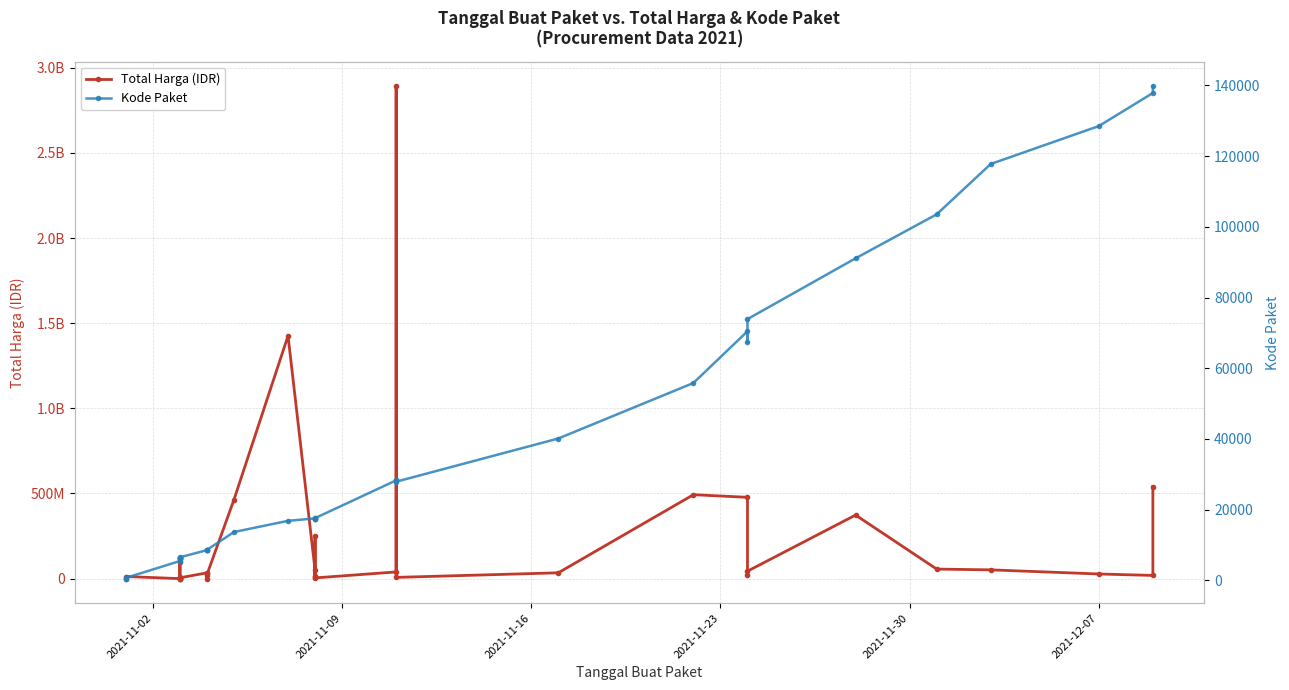

True or false: Kode Paket has more than 0 points higher than both neighbors.

True